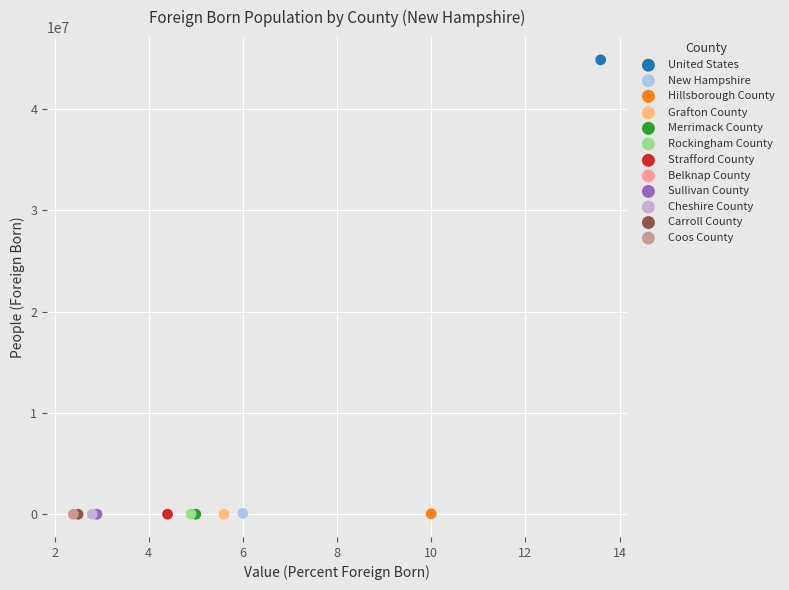

Which series contains the highest Y value?

United States